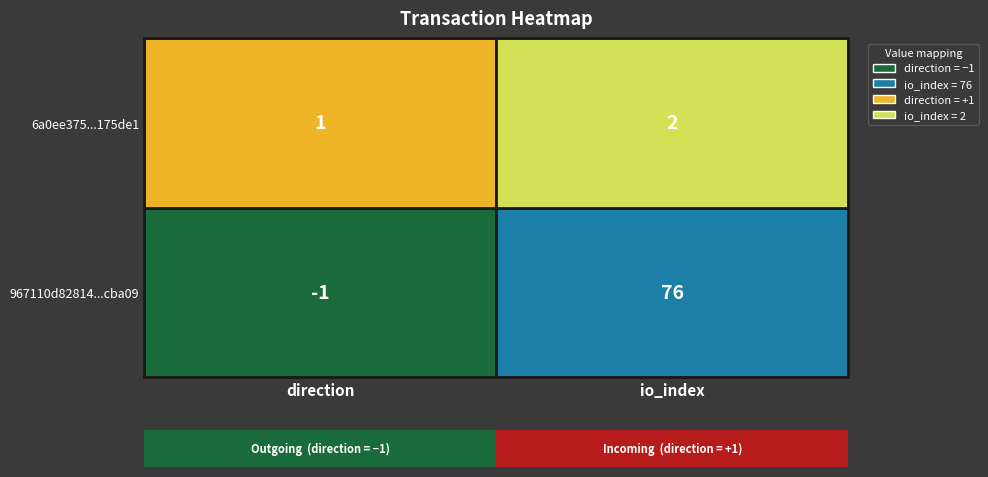

Rank the series by their maximum value, from lowest to highest.

6a0ee375fe2933faaccb93215b3876908175de1, 967110d82814ba7abdc6adf2baaf9c7f16cba09